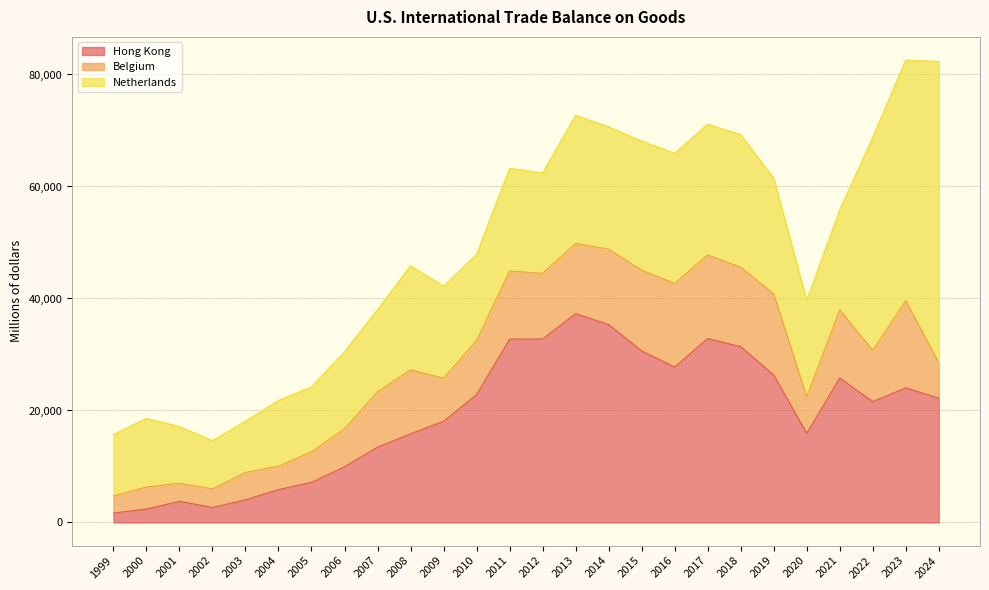

True or false: Belgium and Netherlands cross at least once.

False